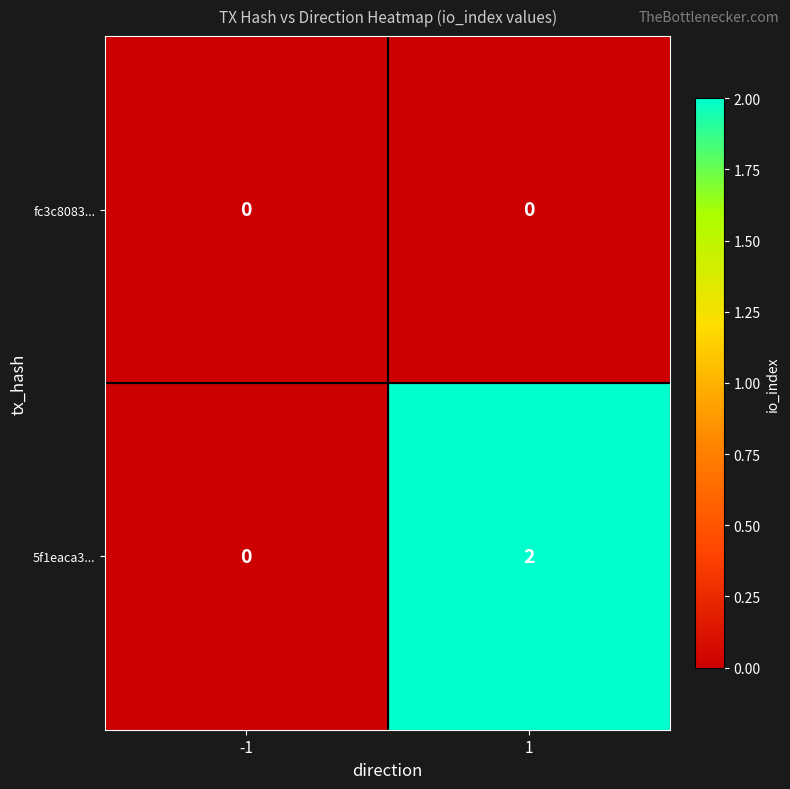

True or false: 5f1eaca3... has a value of -1 at -1.

False